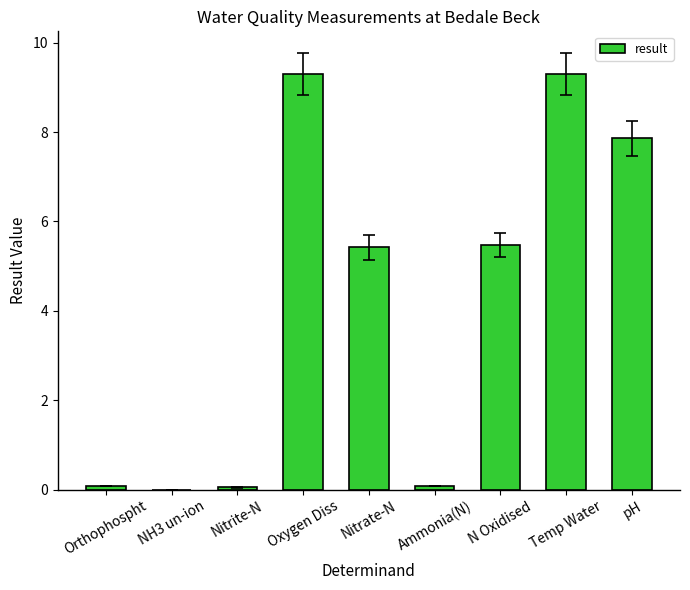

Between Oxygen Diss and NH3 un-ion, which is larger?

Oxygen Diss